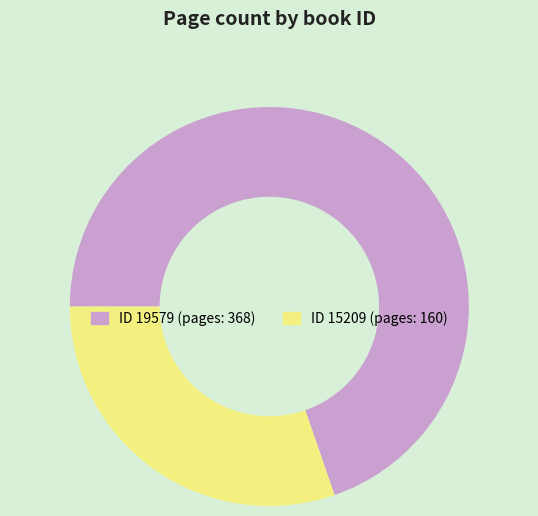

Is there a majority slice in this chart?

Yes